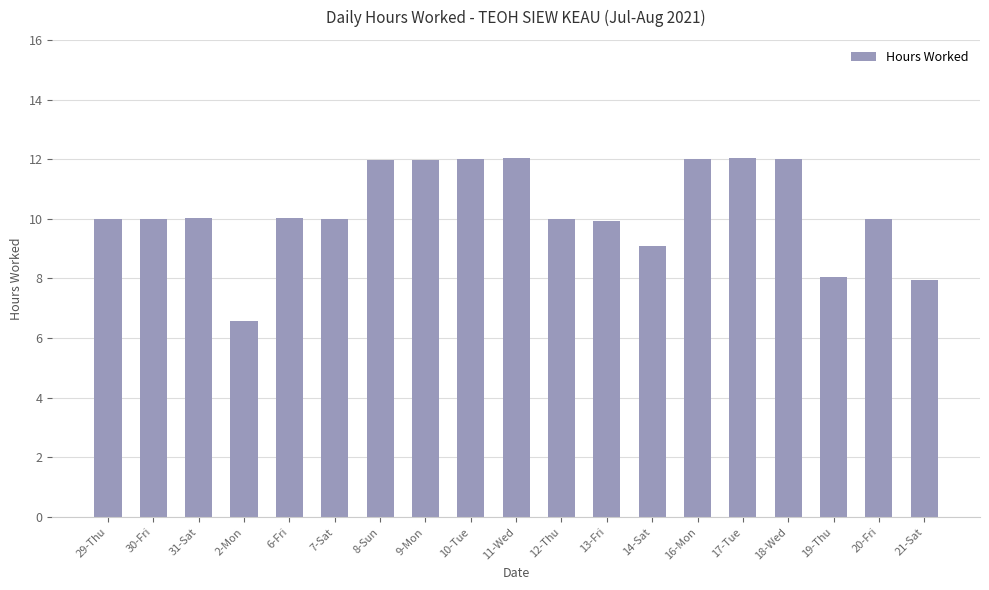

The chart shows a value of 10.0 at 6-Fri. True or false?

True